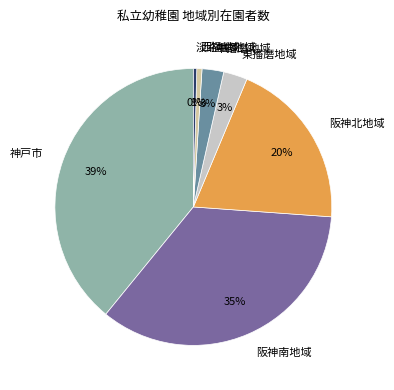

To the nearest percent, what is the average slice percentage?

14%